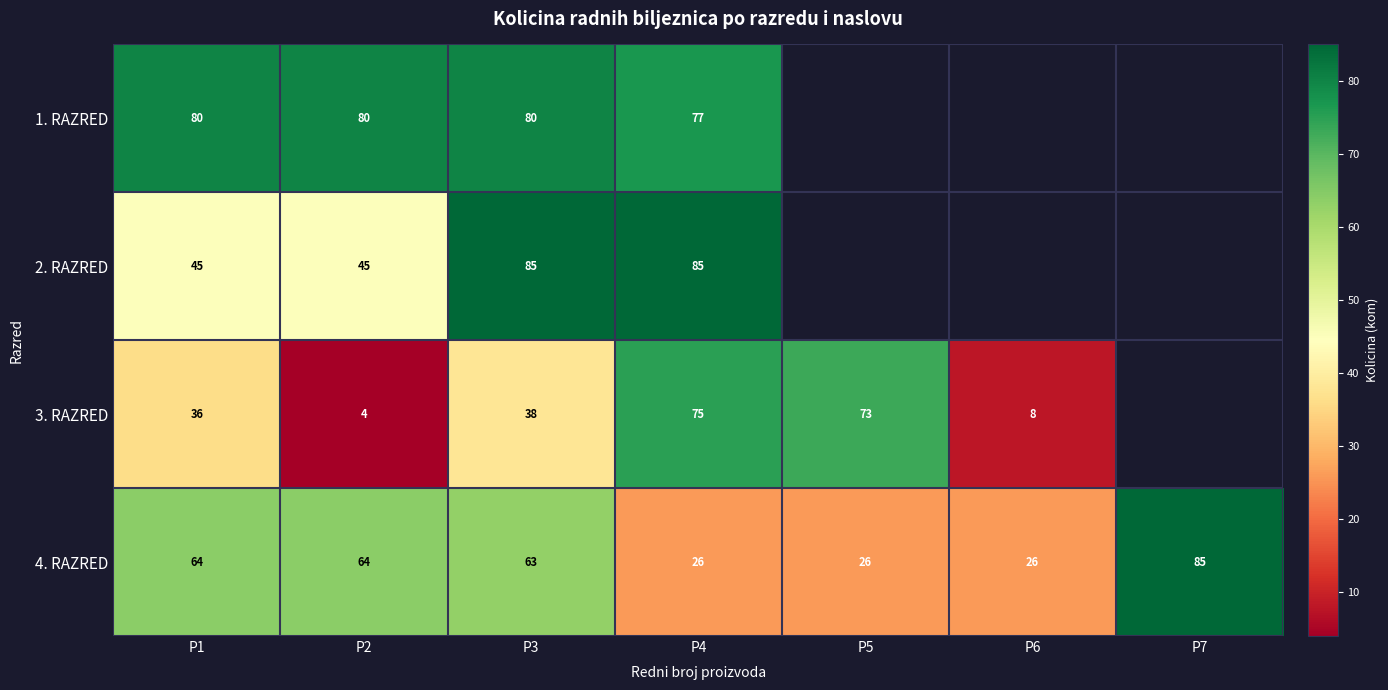

At which category is the sum across all series the highest?

P3